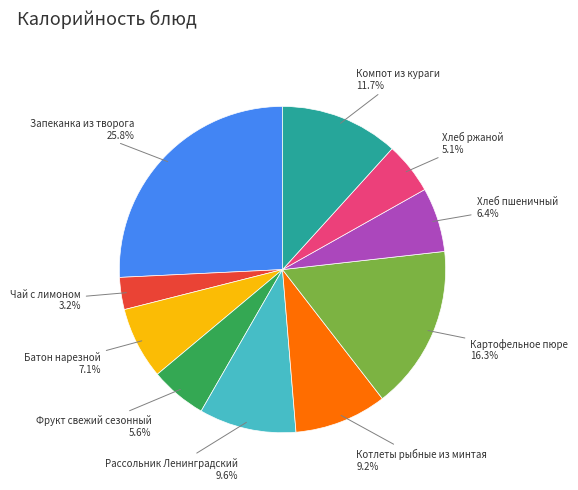

What percentage is the Котлеты рыбные из минтая slice, to the nearest percent?

9%